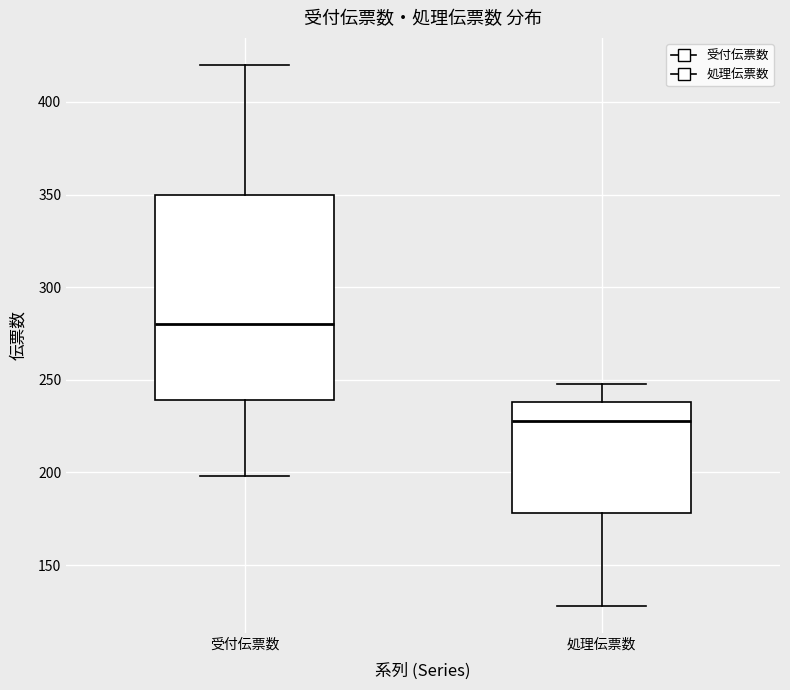

Which box has the highest median line?

受付伝票数